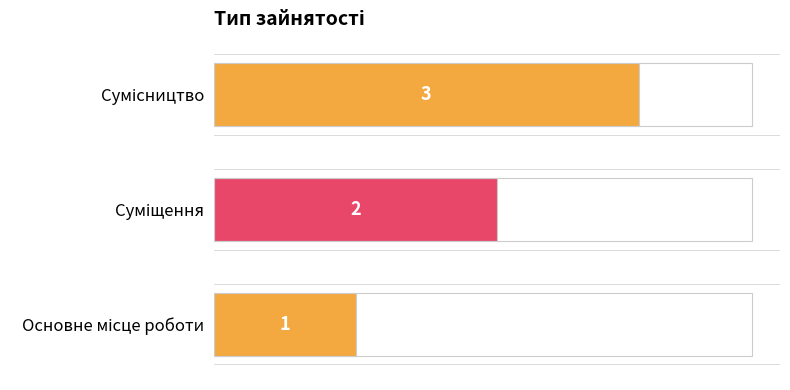

List the labels in order of value, largest first.

Сумісництво, Суміщення, Основне місце роботи